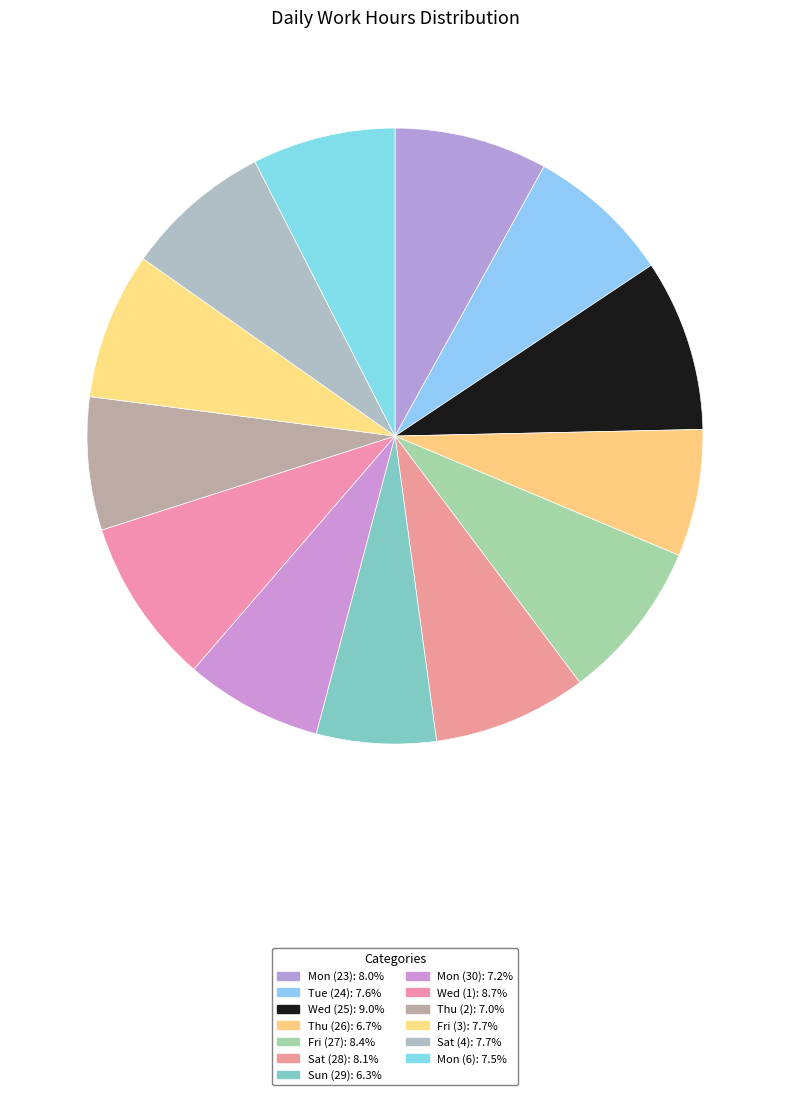

Approximately how many times larger is the value at Thu (2) compared to Sun (29)?

1.1